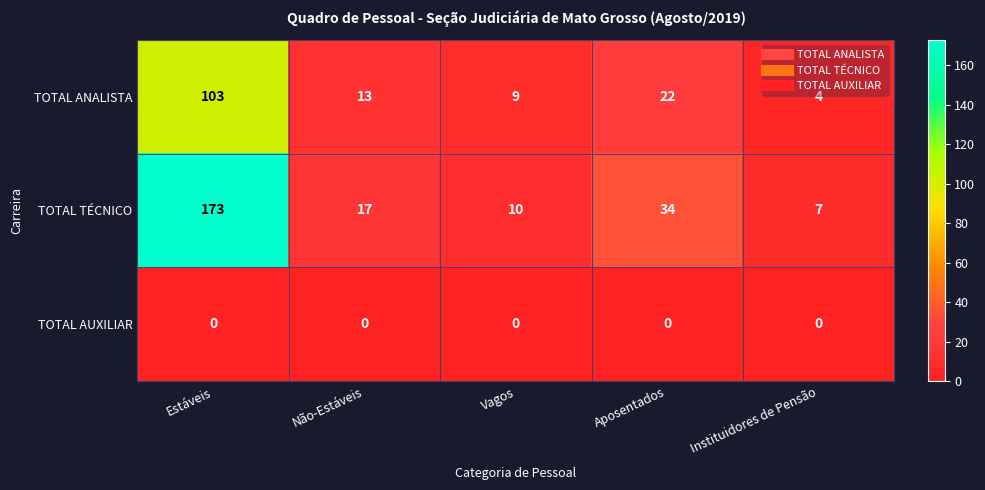

Reading left to right, extract all data points from this chart.

TOTAL ANALISTA: 103	13	9	22	4
TOTAL TÉCNICO: 173	17	10	34	7
TOTAL AUXILIAR: 0	0	0	0	0